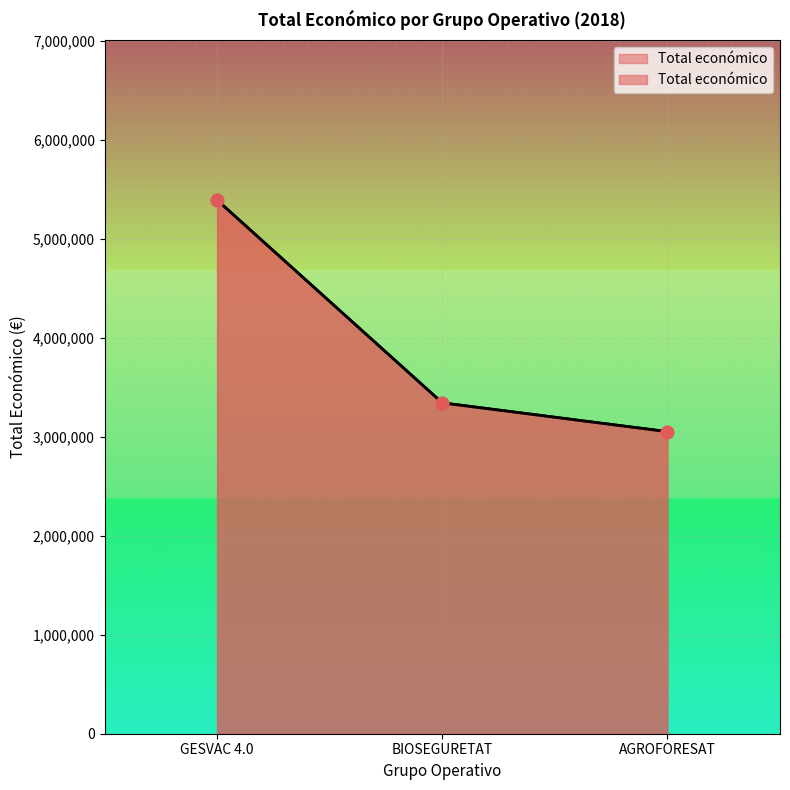

Between BIOSEGURETAT and AGROFORESAT, which is larger?

BIOSEGURETAT